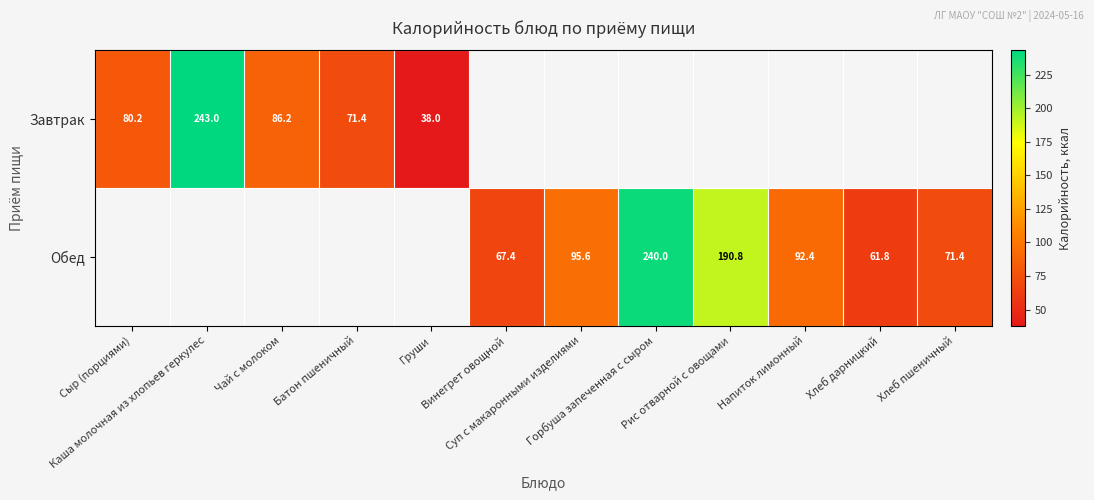

Is the value of Завтрак at Напиток лимонный greater than the value of Обед at Хлеб дарницкий?

No